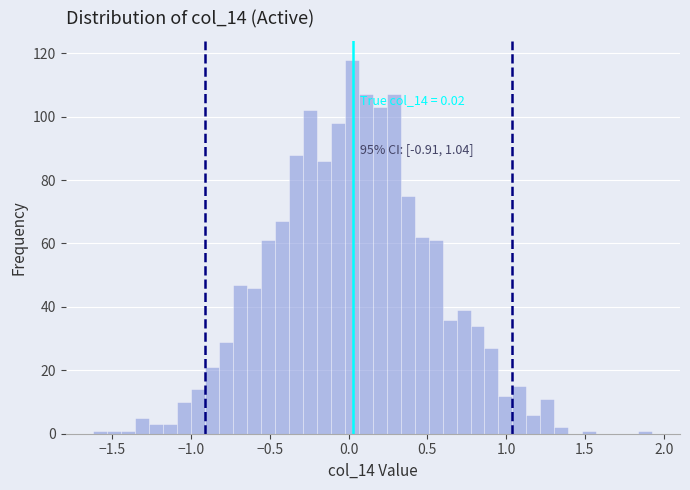

Read against the x-axis, roughly where is the centre of the tallest bar?

0.00